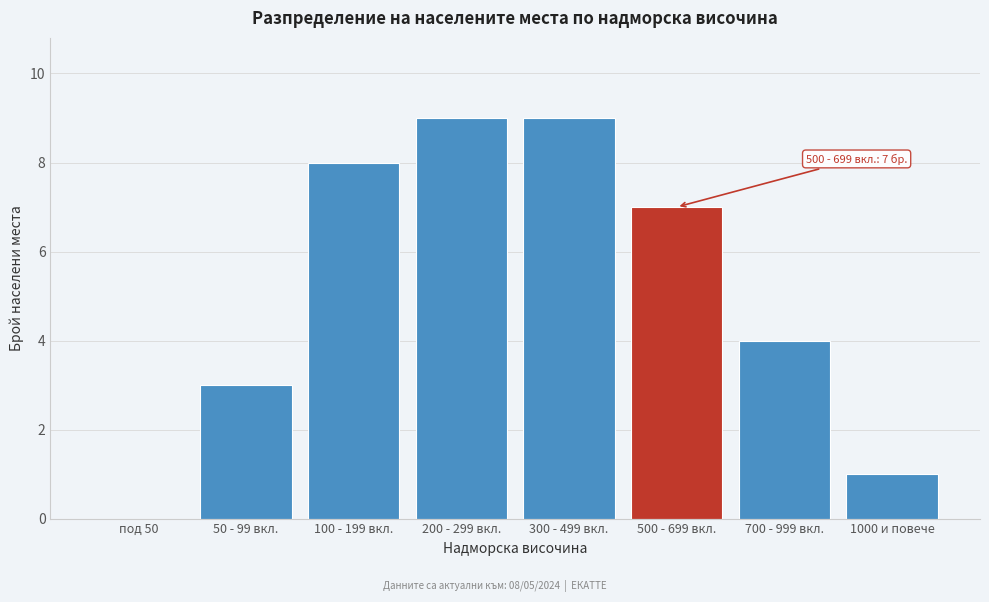

Reading left to right, transcribe all the data shown in this chart.

под 50=0	50 - 99 вкл.=3	100 - 199 вкл.=8	200 - 299 вкл.=9	300 - 499 вкл.=9	500 - 699 вкл.=7	700 - 999 вкл.=4	1000 и повече=1